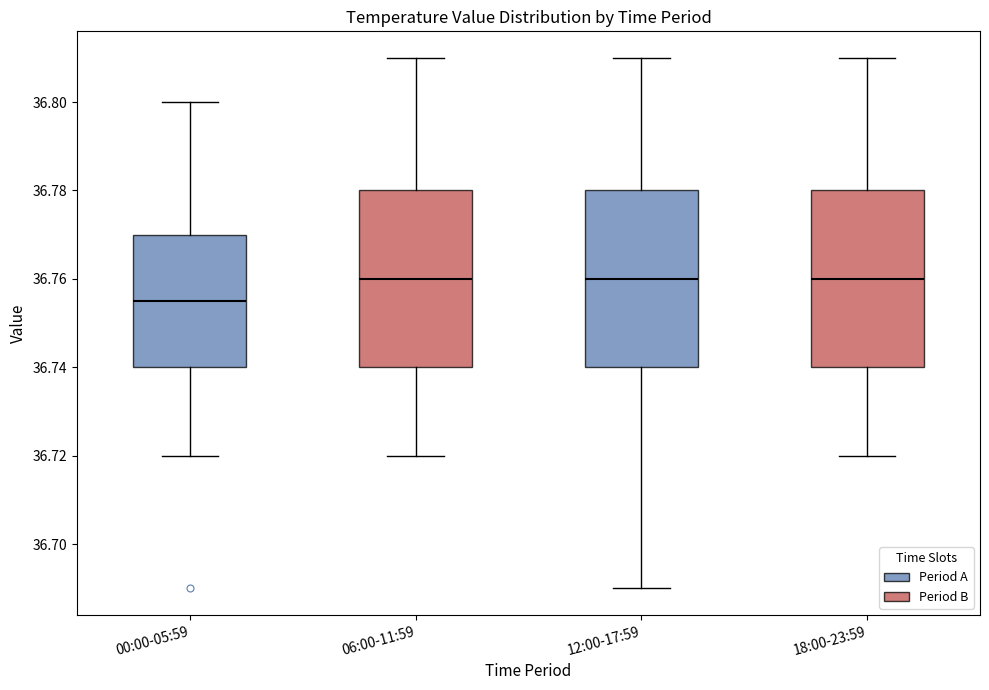

Where does the lower whisker of the box for 18:00-23:59 end on the y-axis? The values are not printed on the chart, so give them approximately, as read against the axis.

36.720